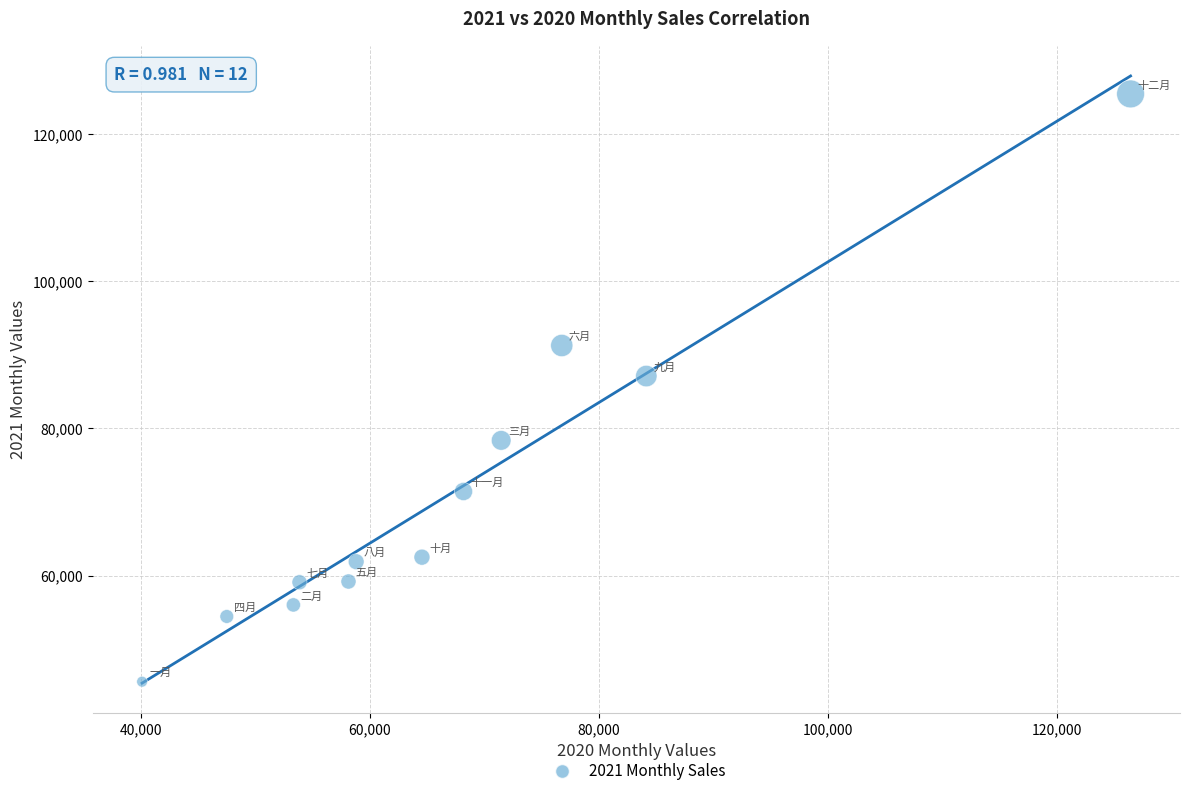

What Y value in the scatter plot is closest to 85531?

87129